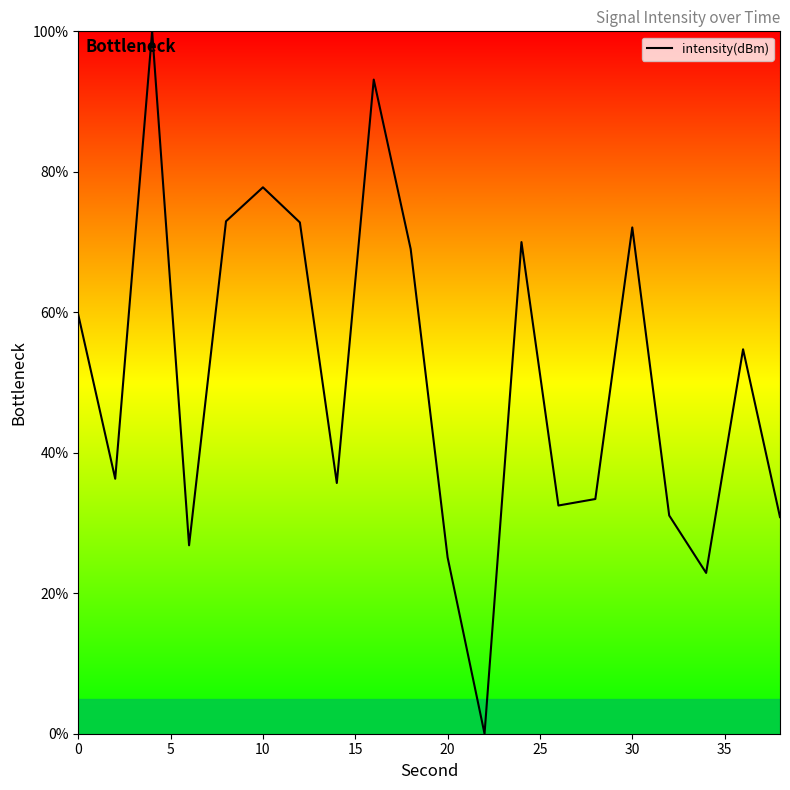

What is the greatest value displayed?

100.0